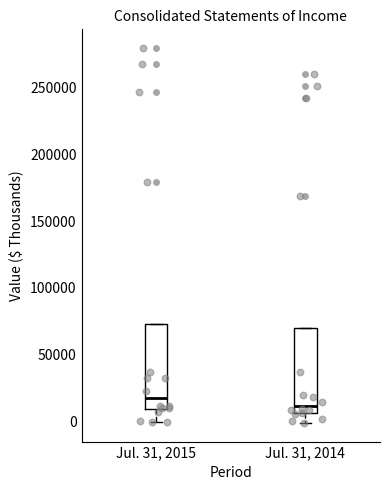

Reading left to right, transcribe this box plot: for each box, give where its median line is, the range the box spans, and where its two whiskers end, as read against the y-axis. The values are not printed on the chart, so give them approximately, as read against the axis.

Jul. 31, 2015: median 20000, box 10000 to 75000, whiskers 0 to 75000
Jul. 31, 2014: median 10000, box 5000 to 70000, whiskers 0 to 70000